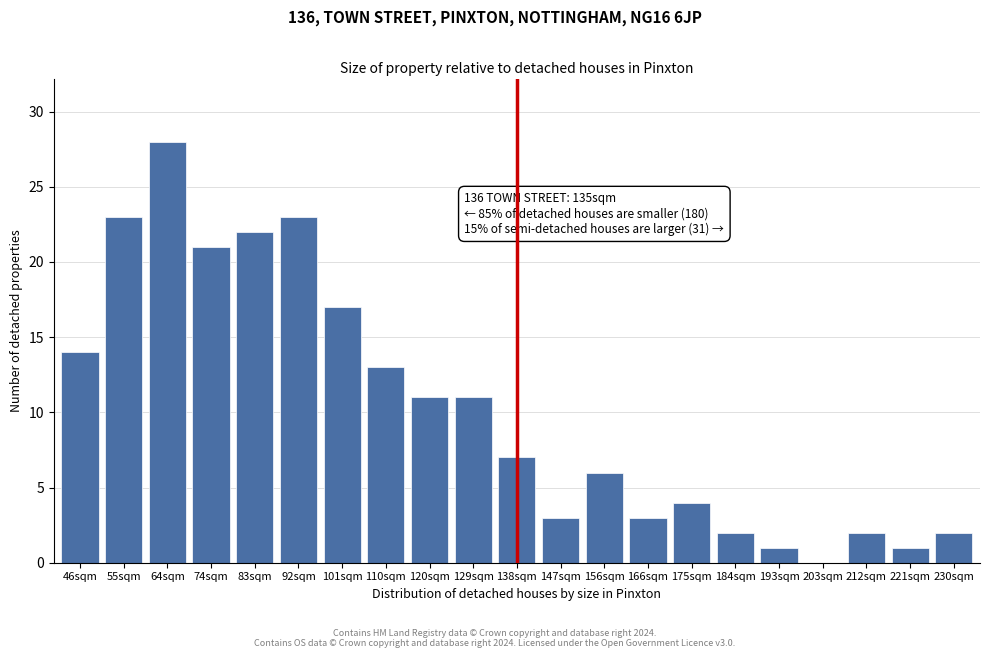

Reading right to left, transcribe all the data shown in this chart.

230sqm=2	221sqm=1	212sqm=2	203sqm=0	193sqm=1	184sqm=2	175sqm=4	166sqm=3	156sqm=6	147sqm=3	138sqm=7	129sqm=11	120sqm=11	110sqm=13	101sqm=17	92sqm=23	83sqm=22	74sqm=21	64sqm=28	55sqm=23	46sqm=14